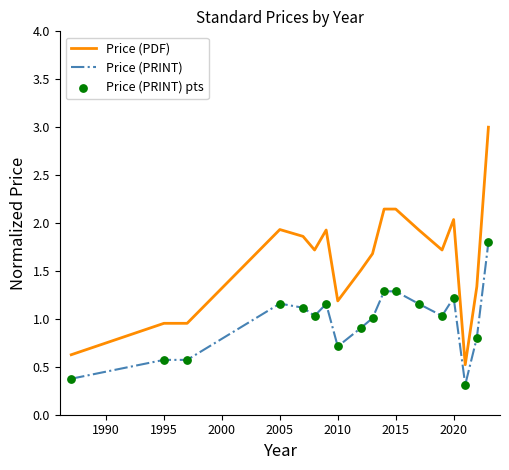

Which series has the widest spread of values?

Price (PDF)